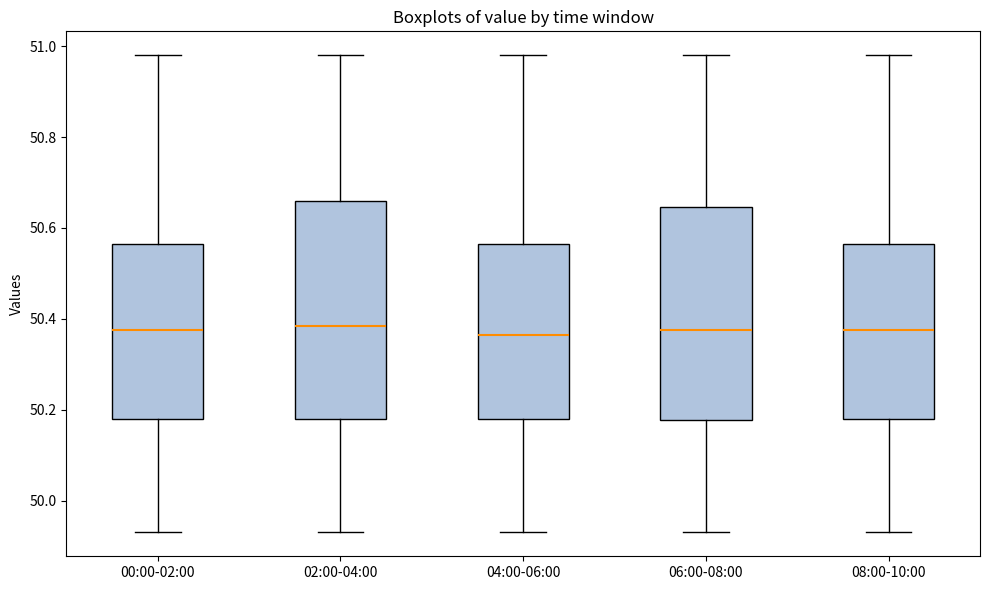

Reading left to right, transcribe this box plot: for each box, give where its median line is, the range the box spans, and where its two whiskers end, as read against the y-axis. The values are not printed on the chart, so give them approximately, as read against the axis.

00:00-02:00: median 50.38, box 50.18 to 50.56, whiskers 49.94 to 50.98
02:00-04:00: median 50.38, box 50.18 to 50.66, whiskers 49.94 to 50.98
04:00-06:00: median 50.36, box 50.18 to 50.56, whiskers 49.94 to 50.98
06:00-08:00: median 50.38, box 50.18 to 50.64, whiskers 49.94 to 50.98
08:00-10:00: median 50.38, box 50.18 to 50.56, whiskers 49.94 to 50.98